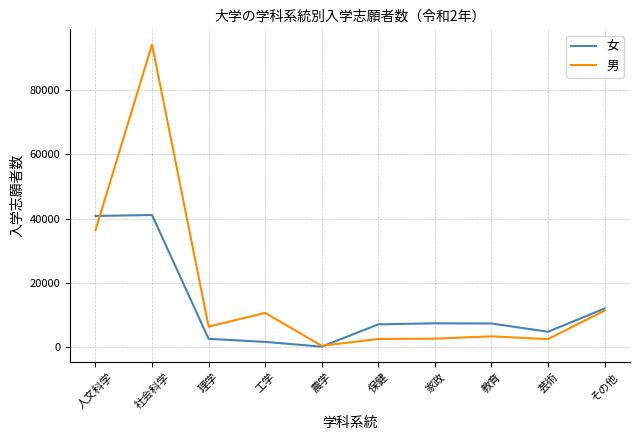

Where does the 女 series first go above 7451?

人文科学